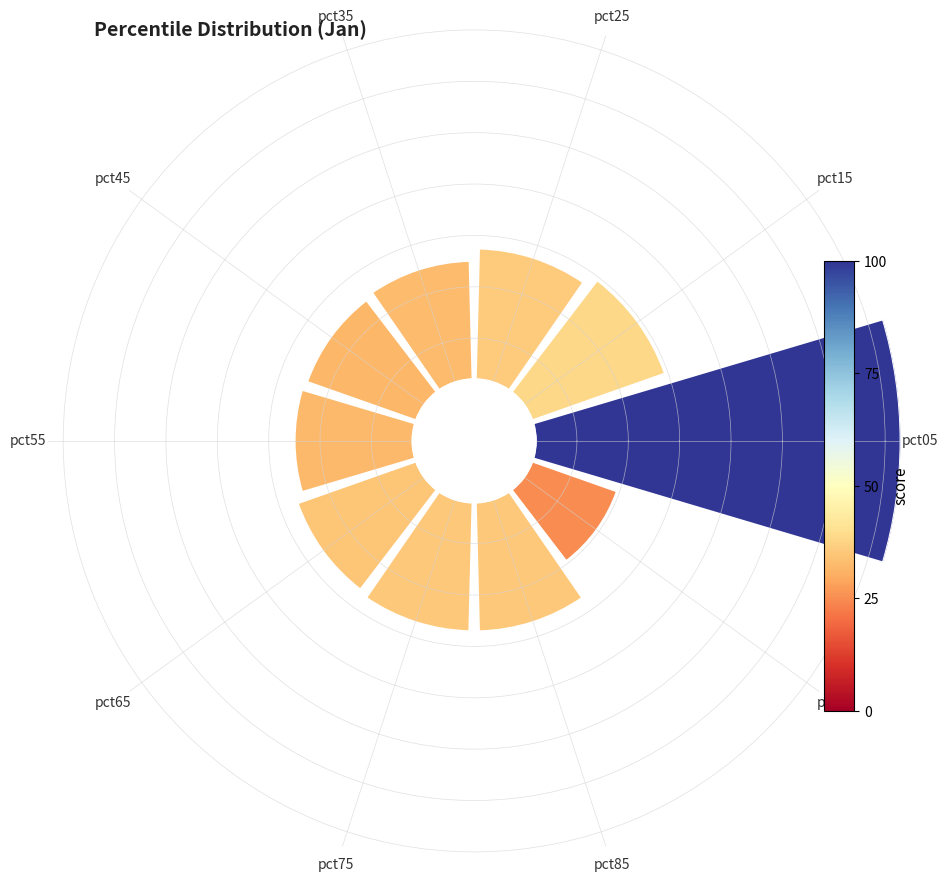

How many slices are in this pie chart?

10